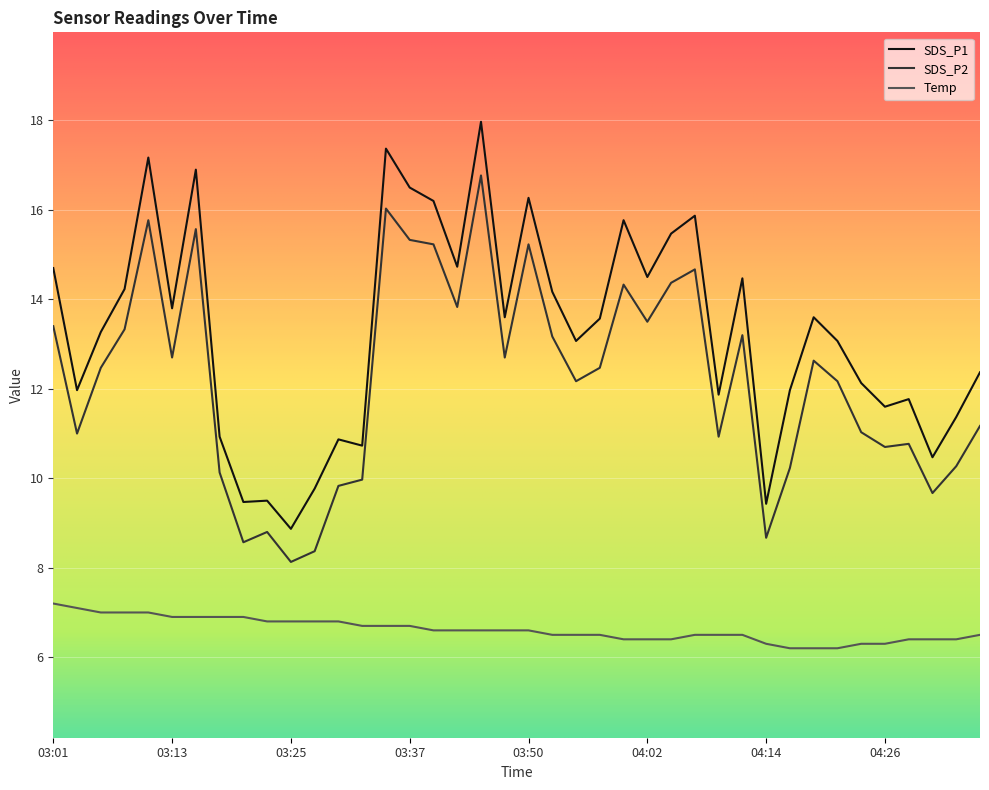

True or false: SDS_P1 has more than 1 points higher than both neighbors.

True